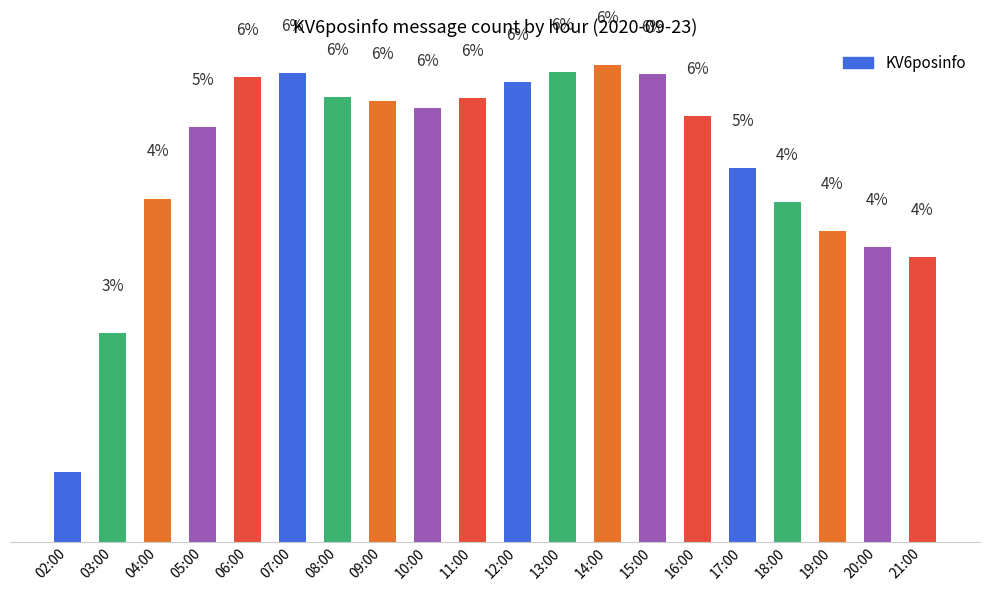

What is the change in value from 12:00 to 17:00?

-11915